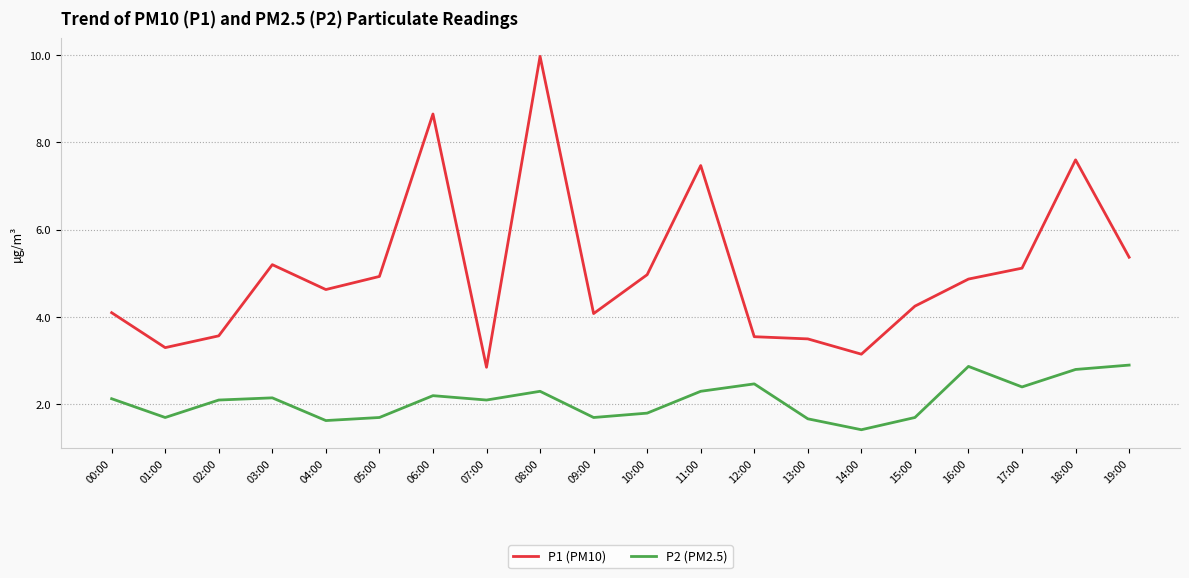

What are all the series names shown in the legend?

P1 (PM10), P2 (PM2.5)